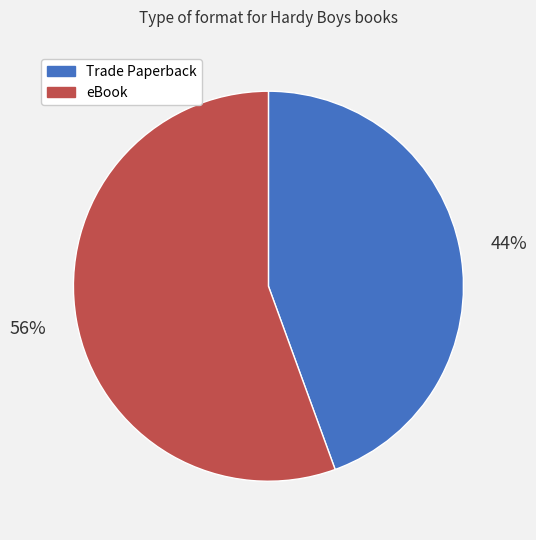

Approximately how many times larger is the value at Trade Paperback compared to eBook?

0.8